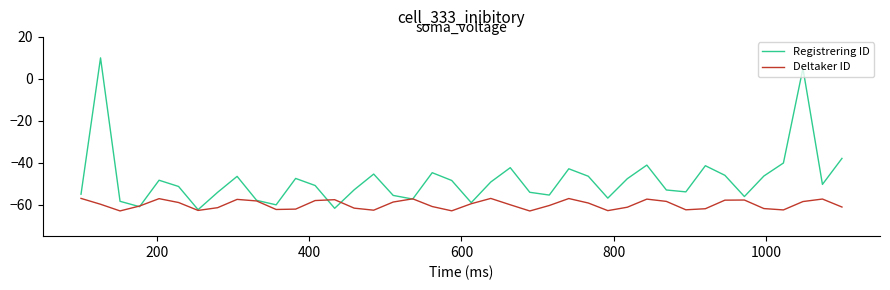

Rank the series by their maximum value, from lowest to highest.

Deltaker ID, Registrering ID